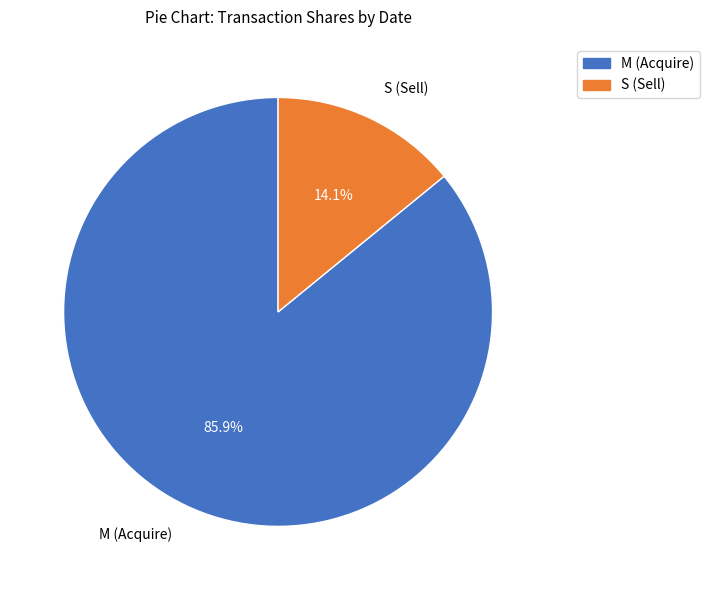

Is there a majority slice in this chart?

Yes